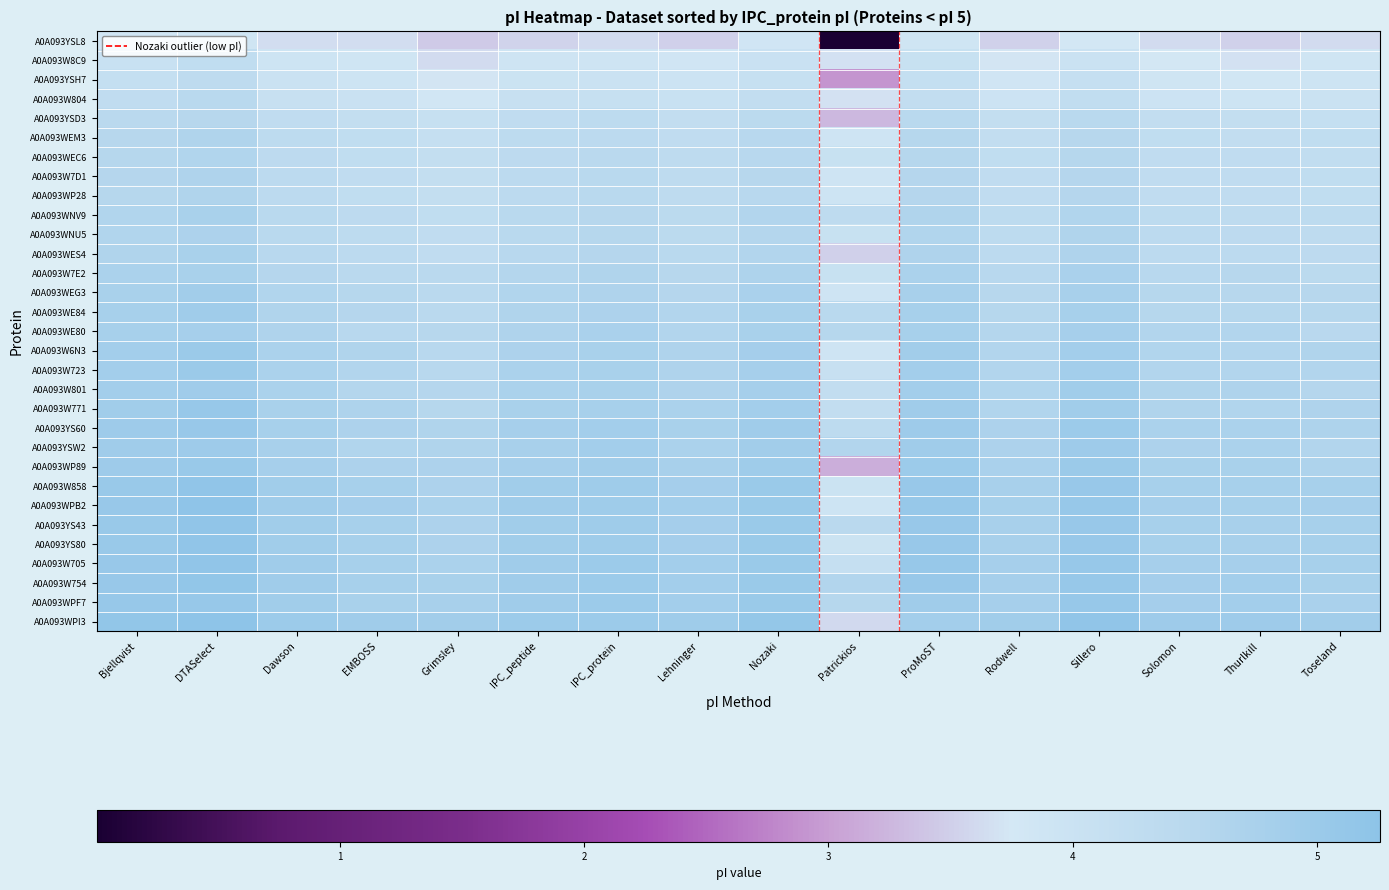

At which category is the sum across all series the highest?

DTASelect